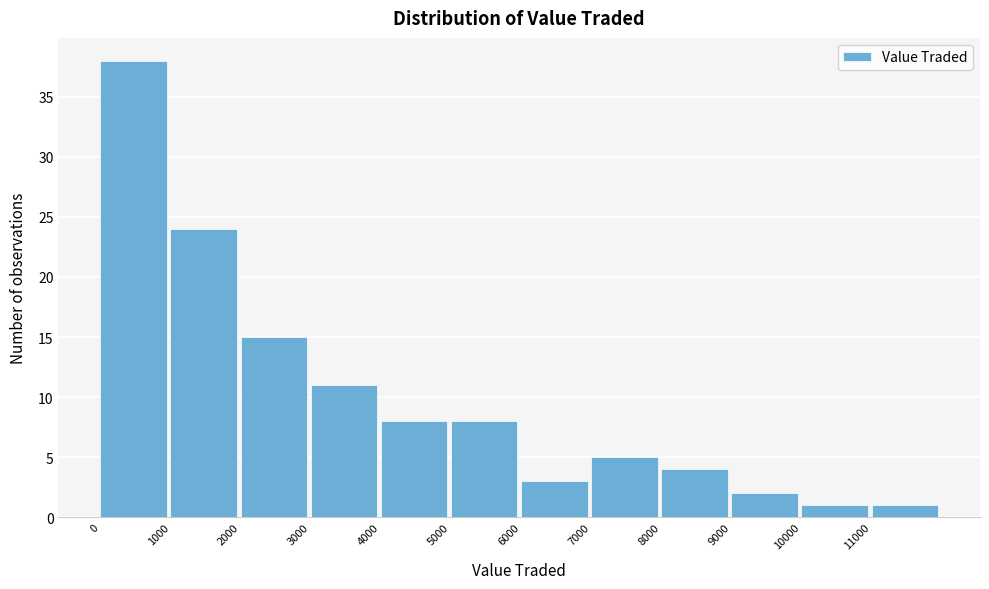

Reading left to right, list every bar in this chart as the range it spans on the x-axis followed by its height. The values are not printed on the chart, so give them approximately, as read against the axis.

0 to 1000: 38
1000 to 2000: 24
2000 to 3000: 15
3000 to 4000: 11
4000 to 5000: 8
5000 to 6000: 8
6000 to 7000: 3
7000 to 8000: 5
8000 to 9000: 4
9000 to 10000: 2
10000 to 11000: 1
11000 to 12000: 1